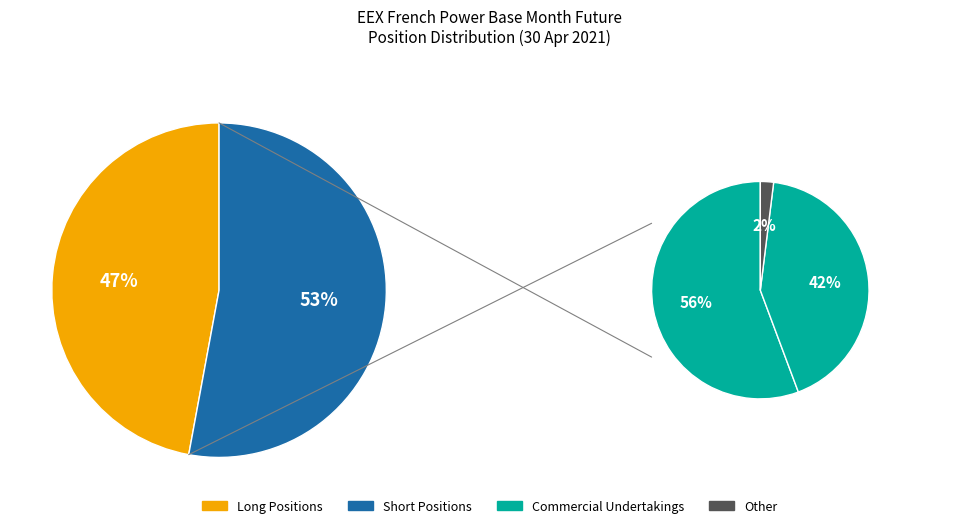

Is the sum of Short and Long greater than half?

Yes